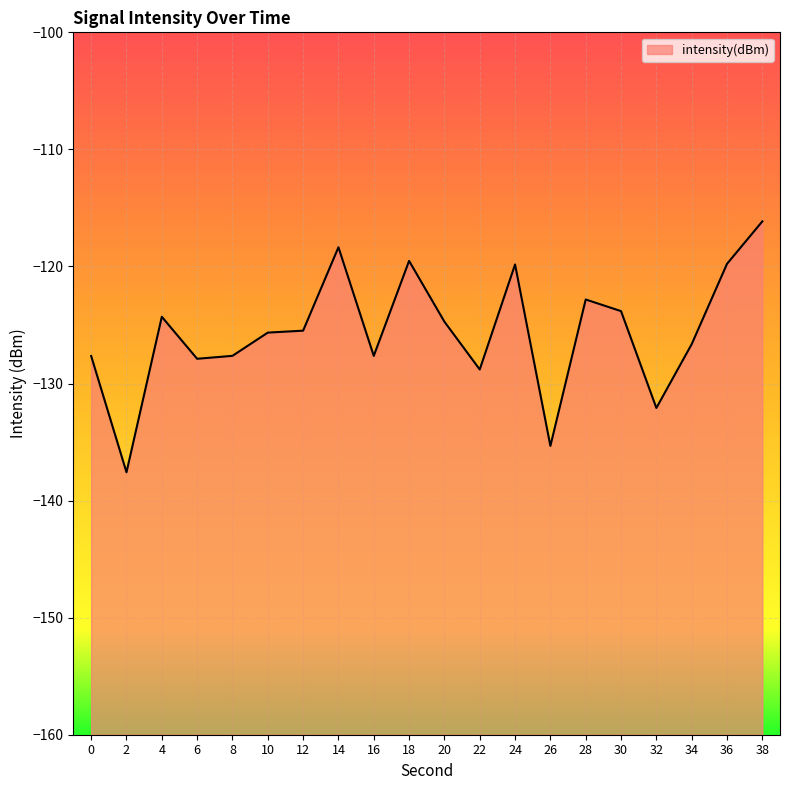

Which label corresponds to the largest value in the chart?

38